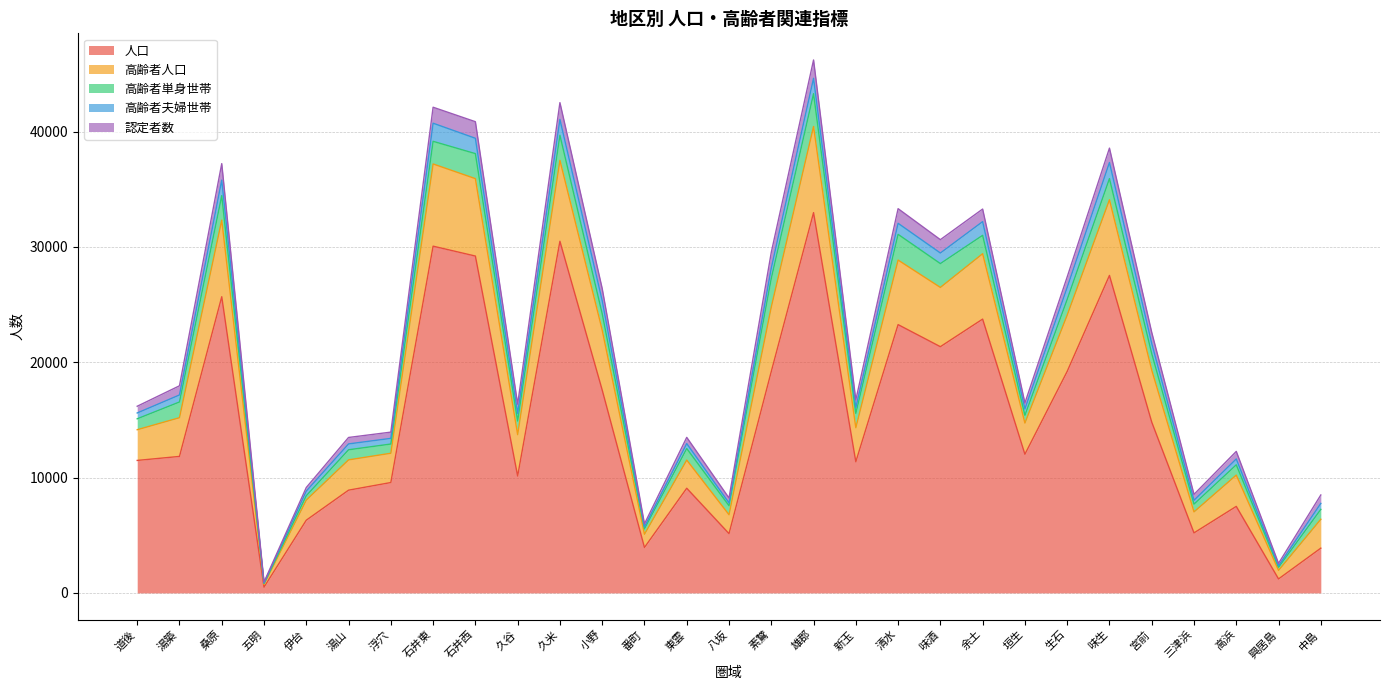

Which series has the largest total across all categories?

人口